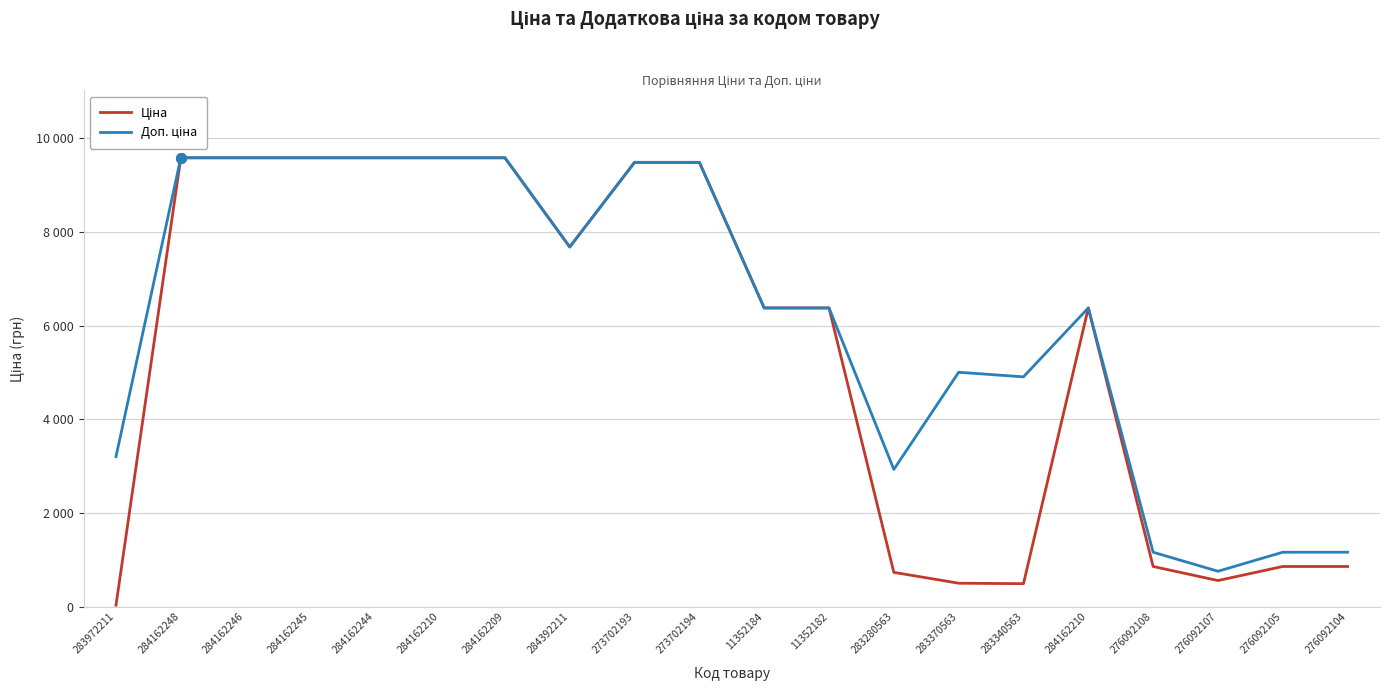

At how many categories does at least one series exceed 8928?

8